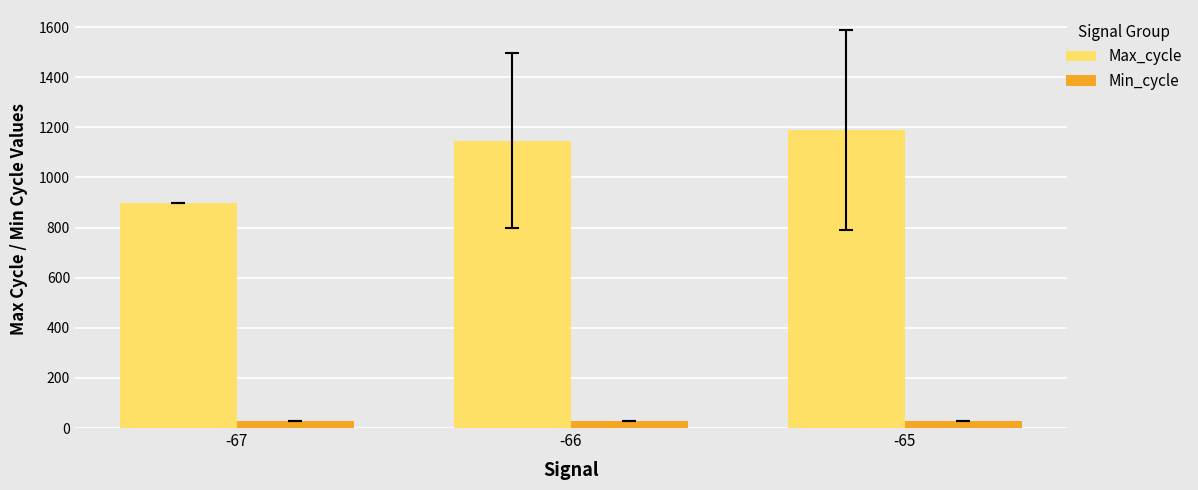

Between -67 and -66, which series saw the biggest shift?

Max_cycle